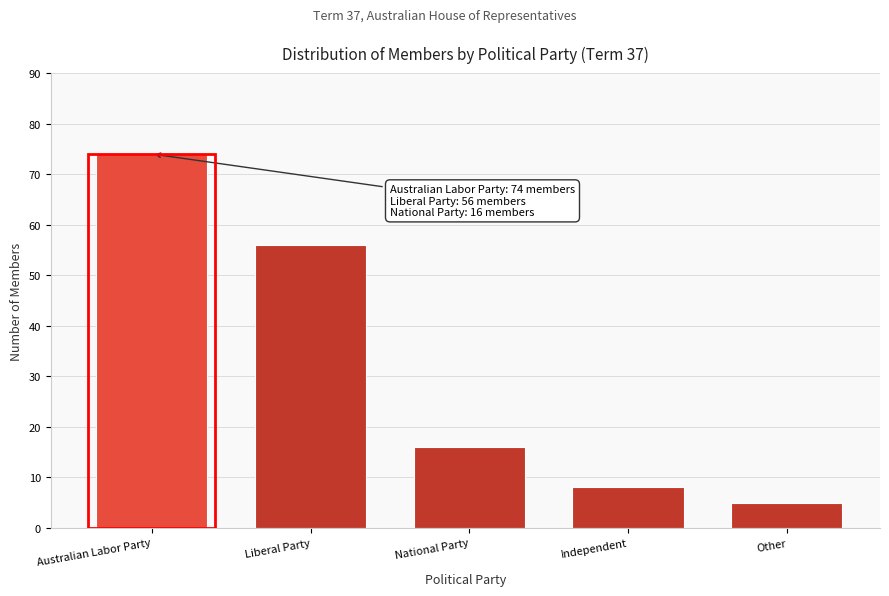

Reading right to left, list all the values displayed in this chart.

5	8	16	56	74